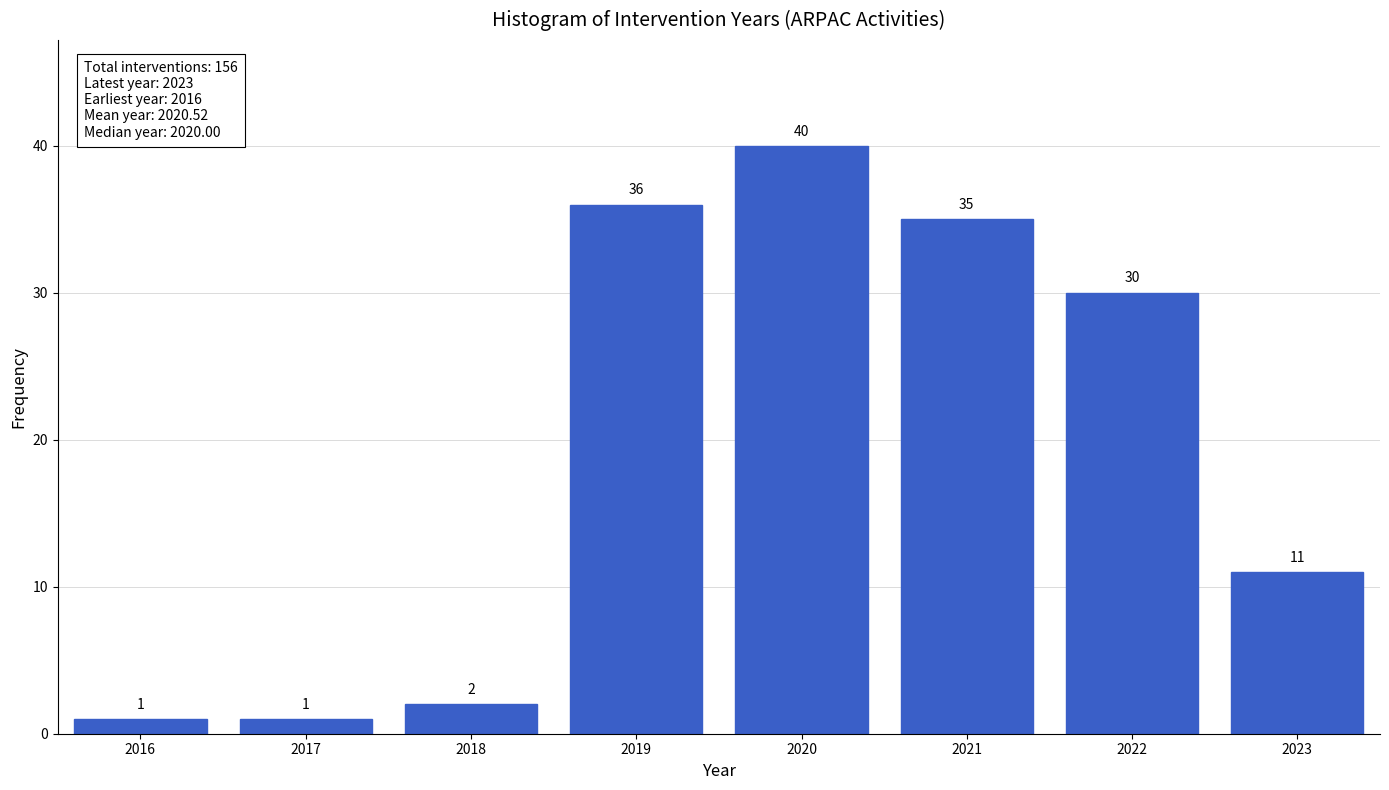

Reading left to right, what are all the values shown in this chart?

1	1	2	36	40	35	30	11